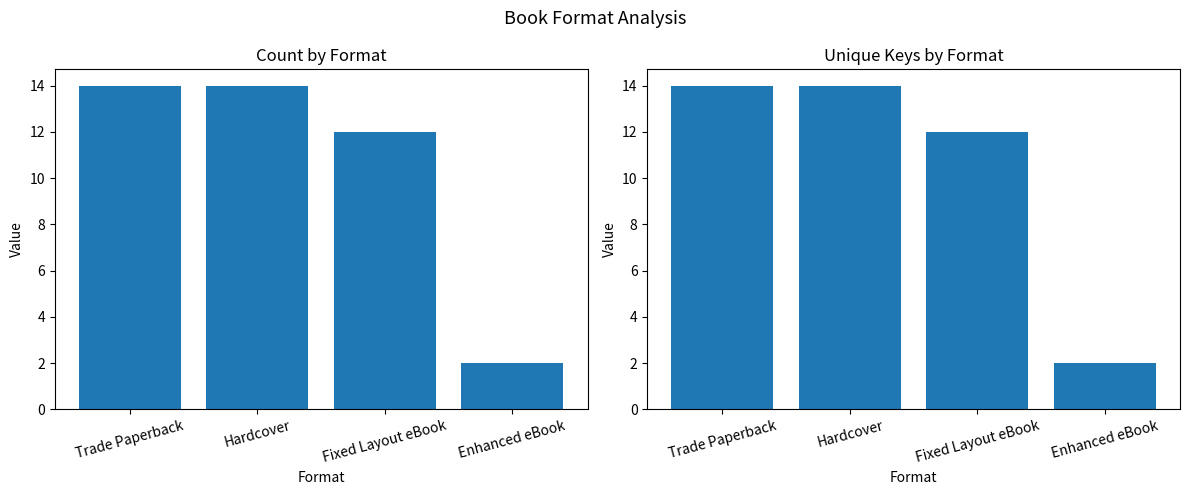

List the labels in order of Hardcover value, smallest first.

Enhanced eBook, Fixed Layout eBook, Trade Paperback, Hardcover